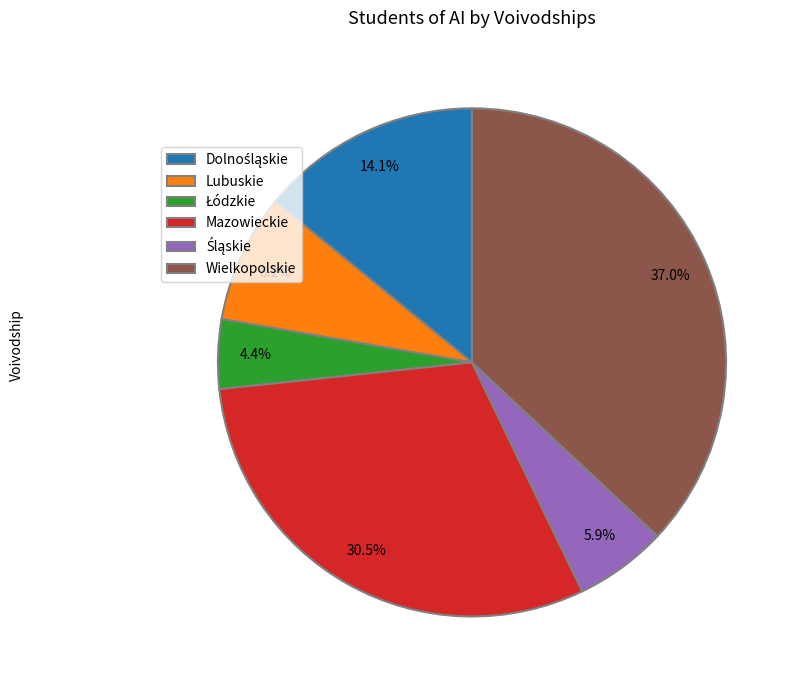

Does any single category account for the majority?

No